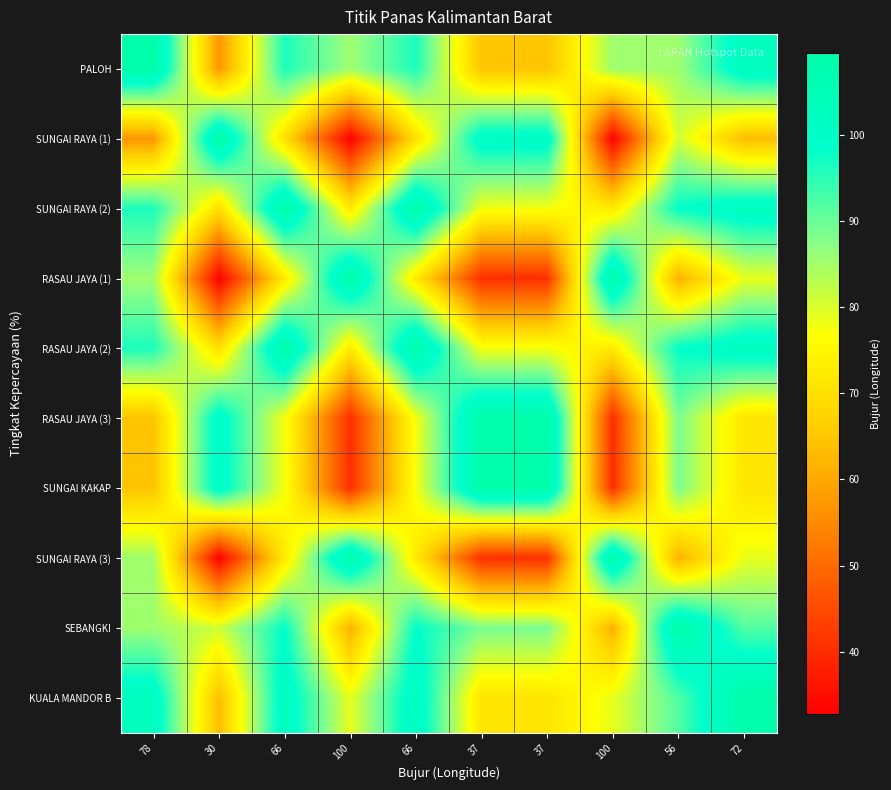

At which category does the chart reach its minimum across all series?

30